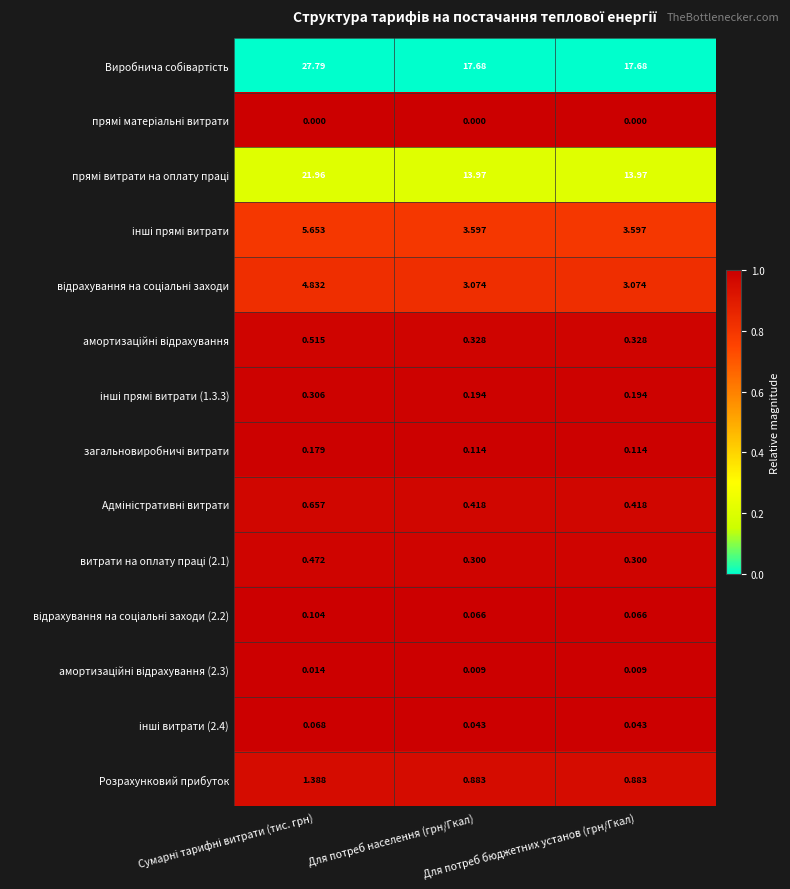

Count the number of data series in this chart.

14